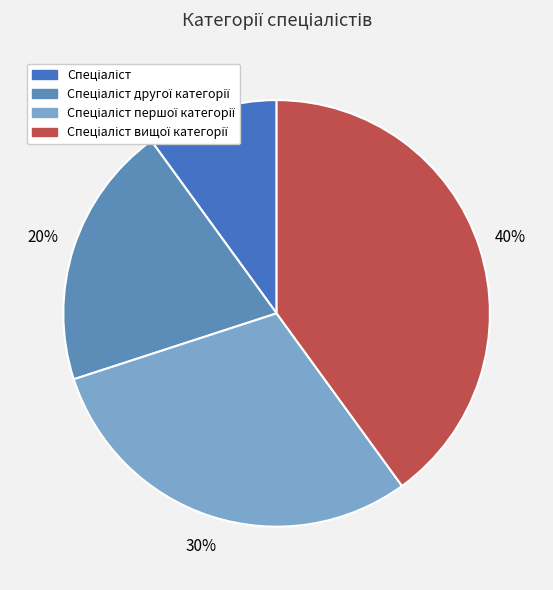

How many segments does this pie chart have?

4